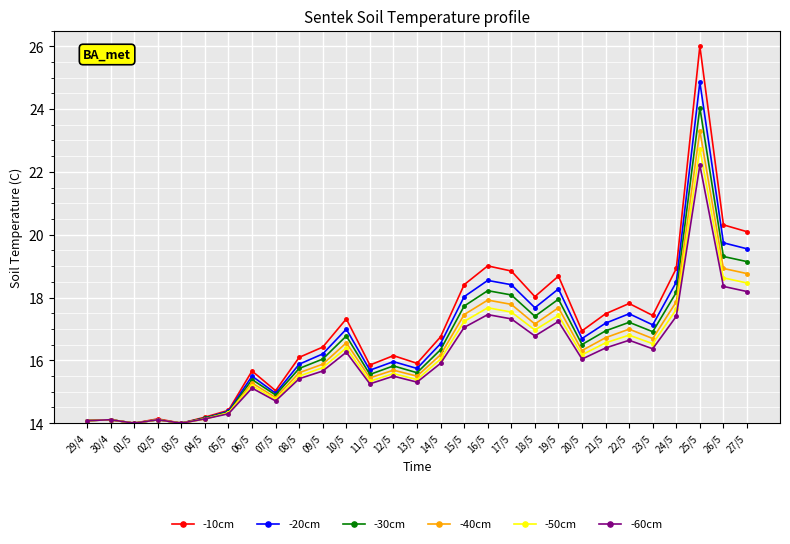

What position from the left is 08/5?

10